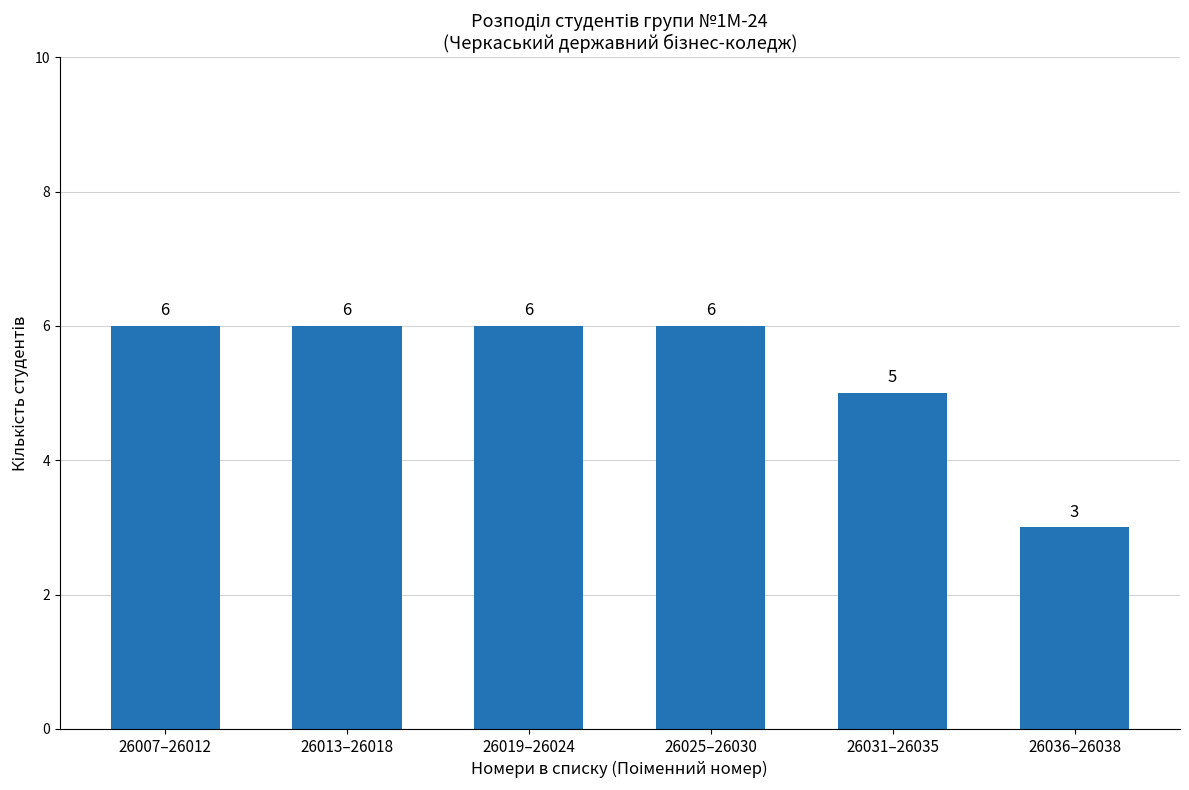

What is the approximate value at 26036–26038?

3